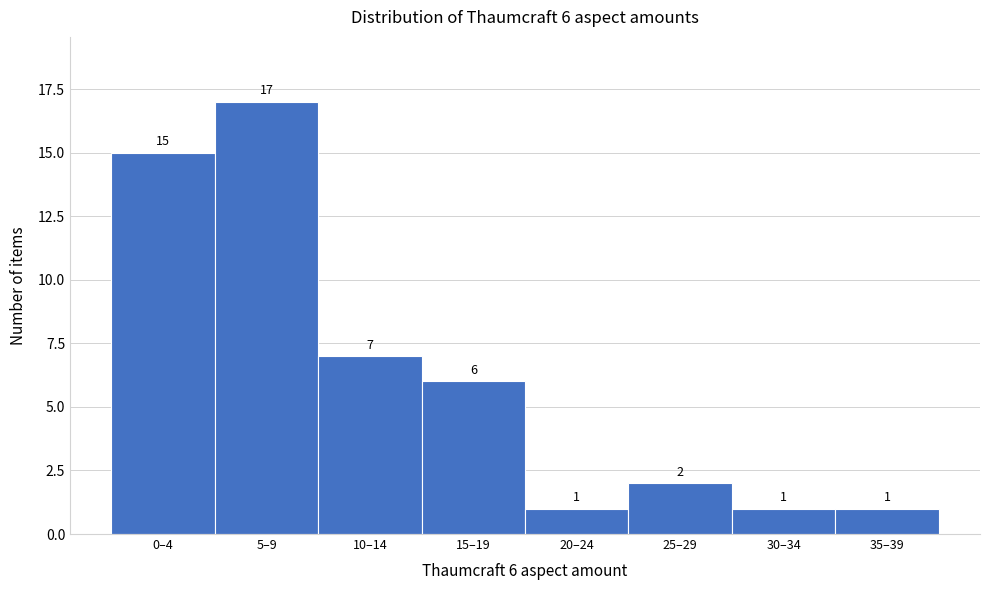

Reading left to right, what are all the values shown in this chart?

0–4=15	5–9=17	10–14=7	15–19=6	20–24=1	25–29=2	30–34=1	35–39=1